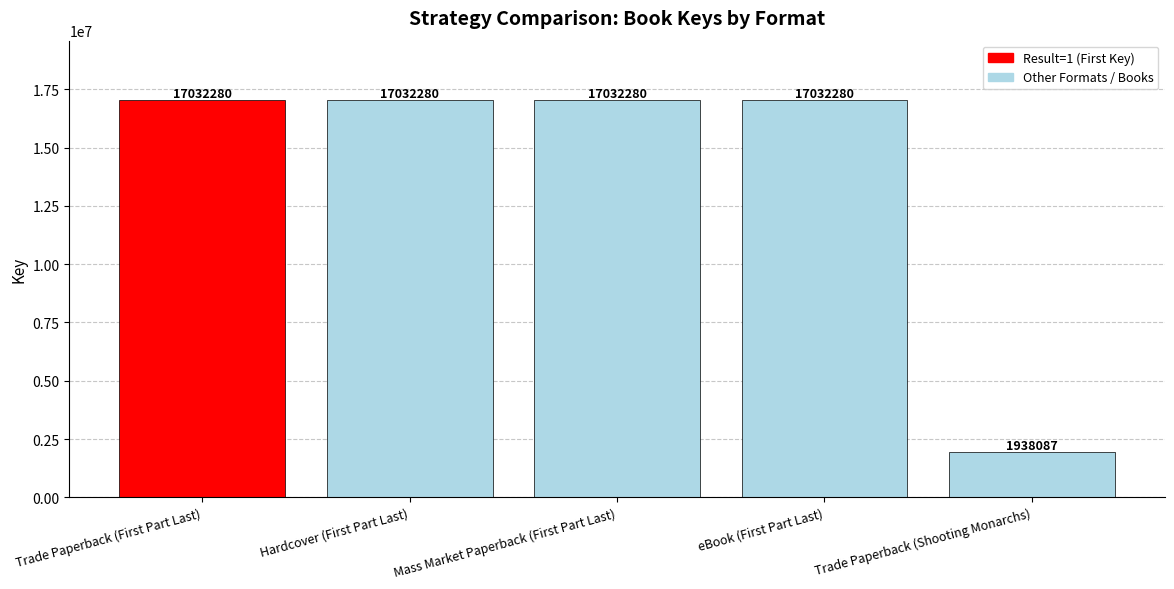

Approximately how many times larger is the value at Trade Paperback (First Part Last) compared to Mass Market Paperback (First Part Last)?

1.0